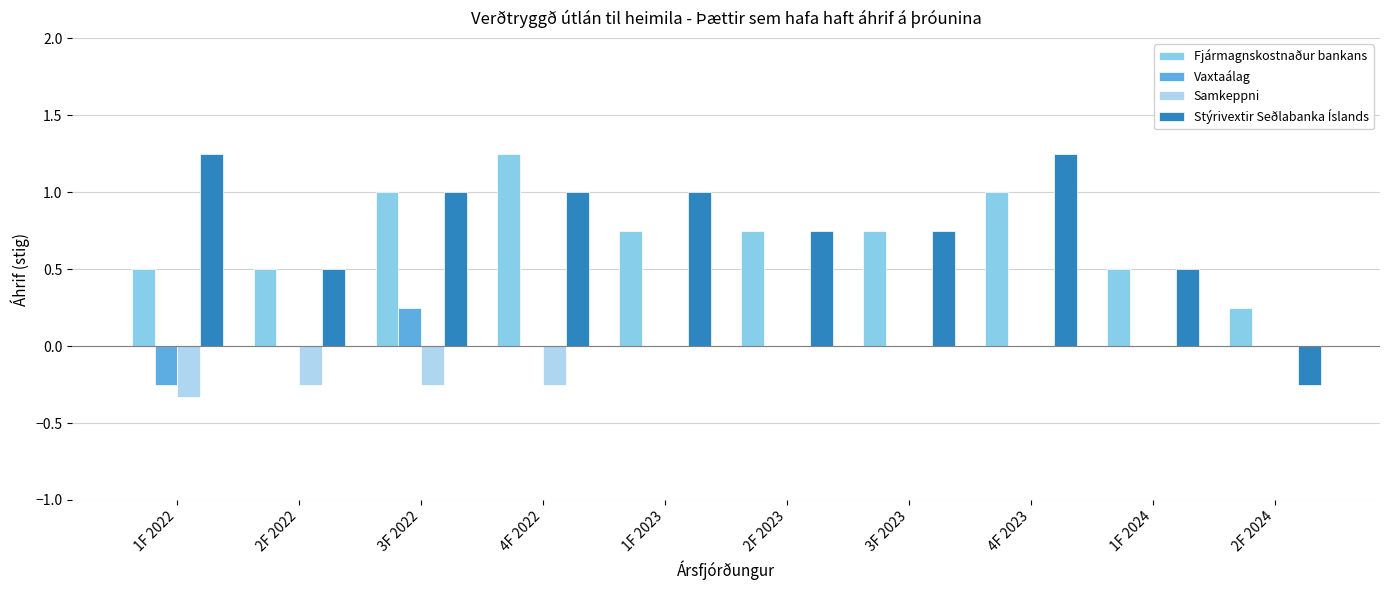

At which category is the sum across all series the highest?

4F 2023